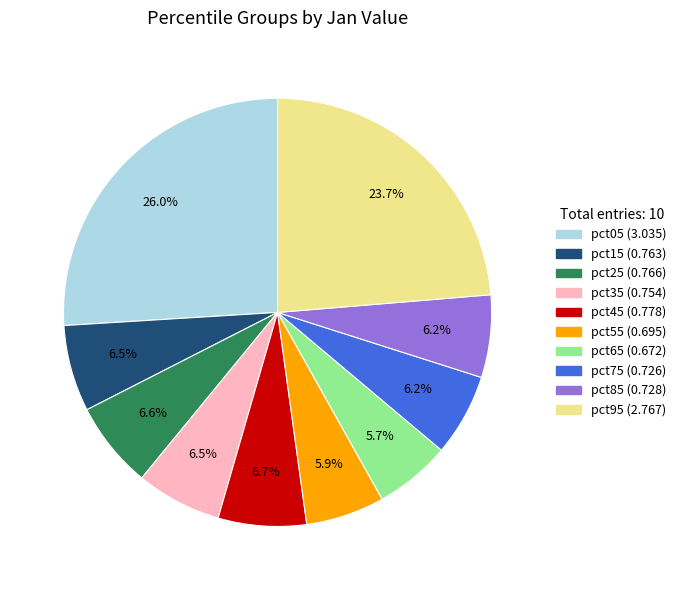

To the nearest percent, what portion does pct75 represent?

6%